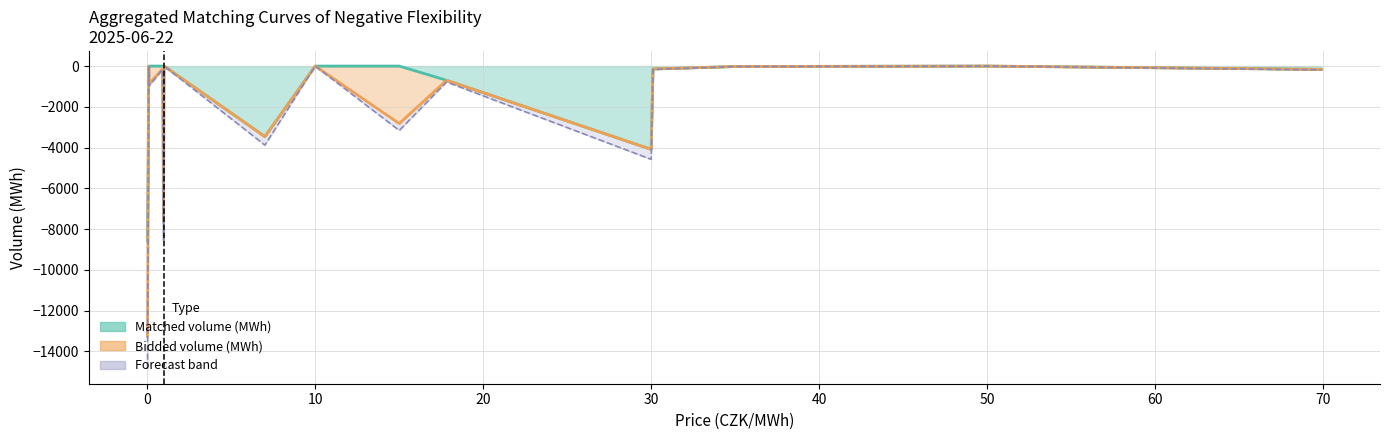

List the labels in order of Bidded volume (MWh) value, largest first.

1.0, 50.0, 1.0, 10.0, 0.09, 35.0, 30.11, 0.9, 69.9, 17.82, 0.1, 15.0, 7.0, 30.0, 0.97, 0.01